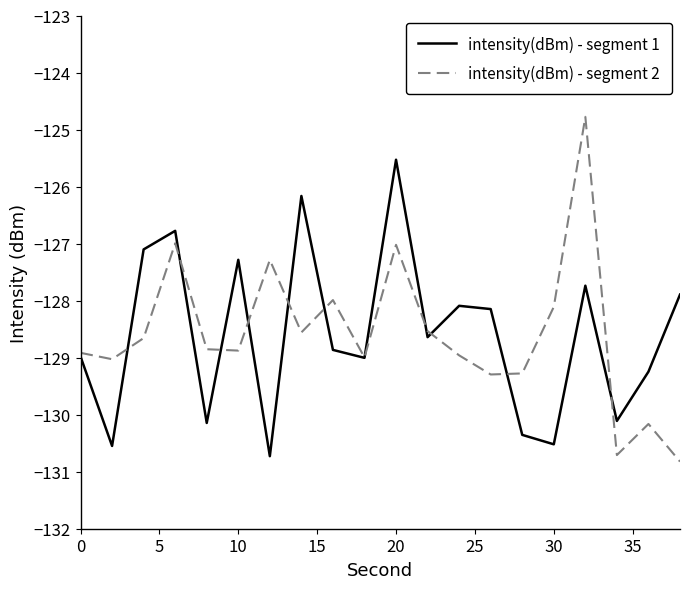

What is the greatest value displayed?

-124.8